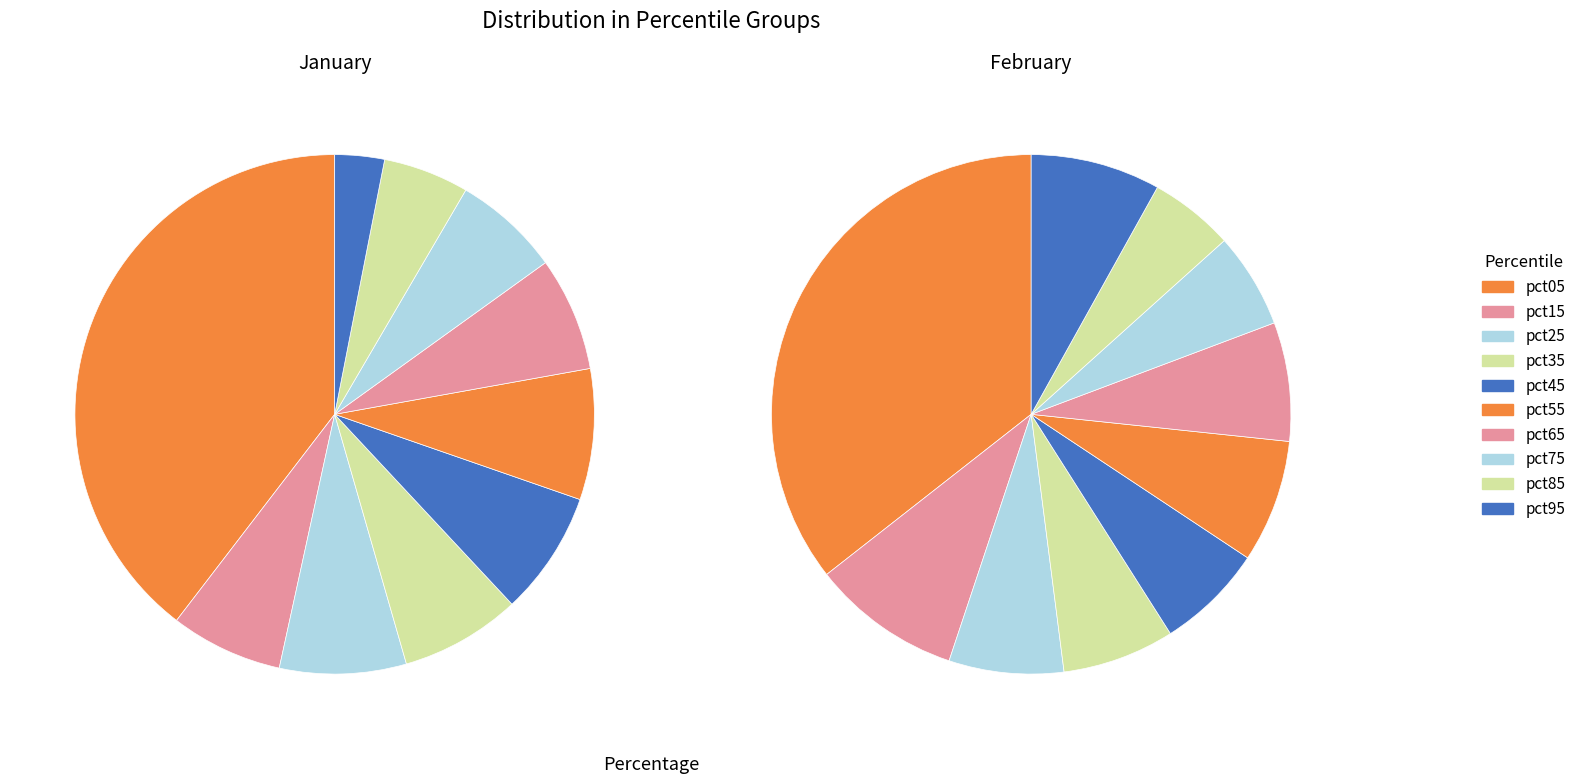

True or false: 7 accounts for 19% of the total.

False